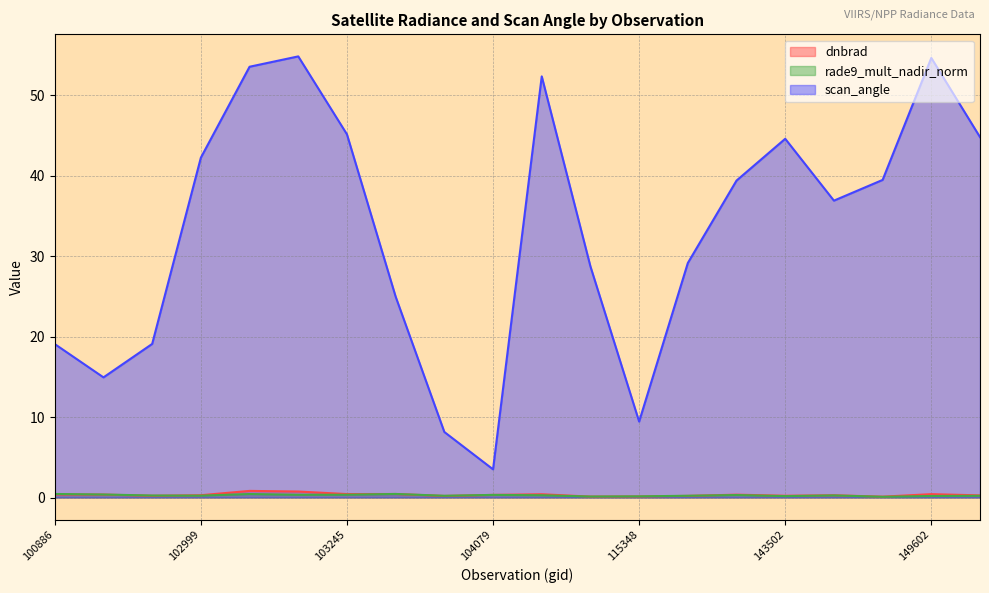

True or false: rade9_mult_nadir_norm and scan_angle cross at least once.

False